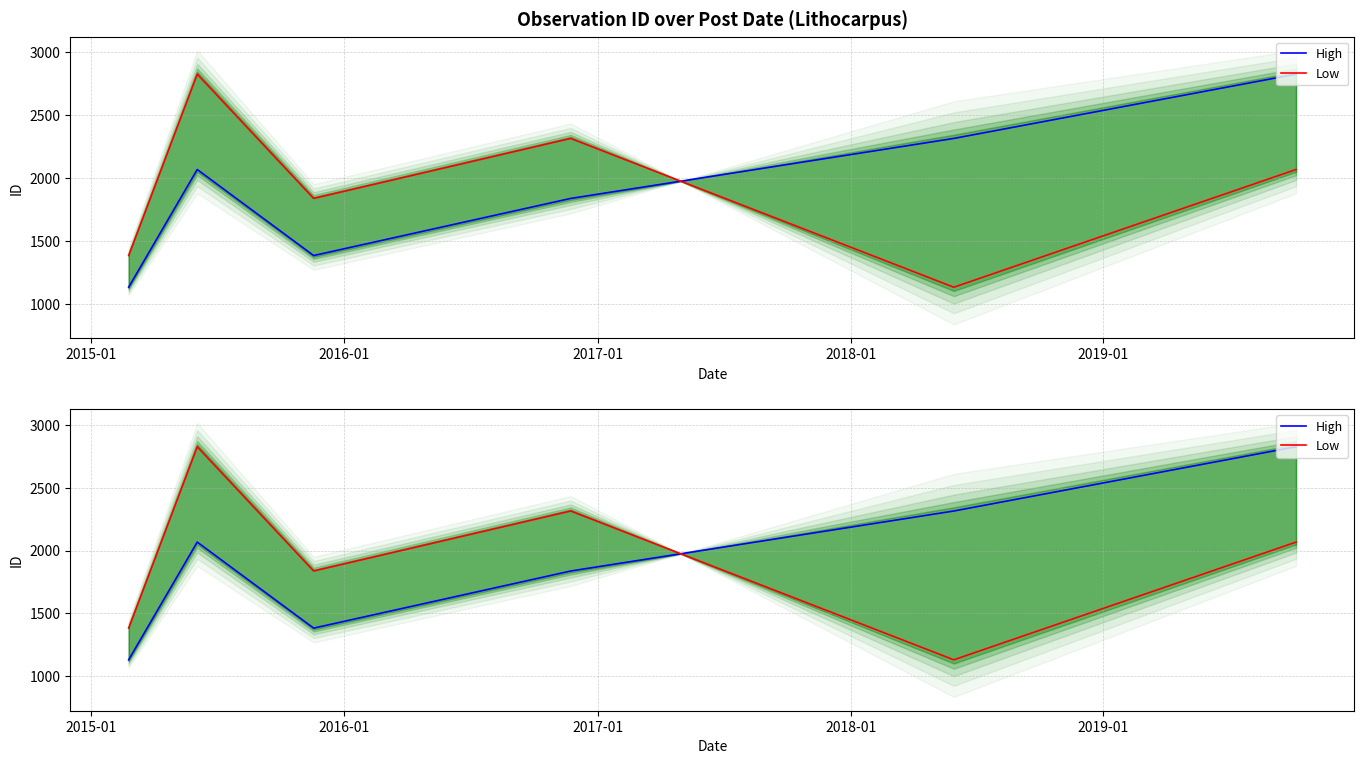

Which category has the lowest value in the Low series?

2018-01